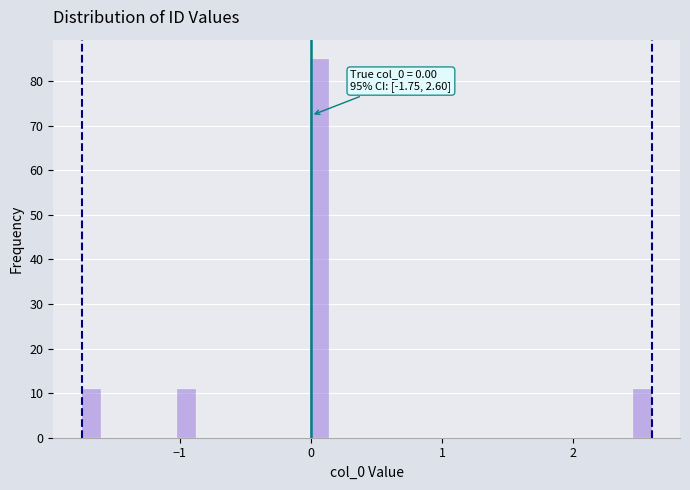

Read against the x-axis, roughly where is the centre of the tallest bar?

0.1